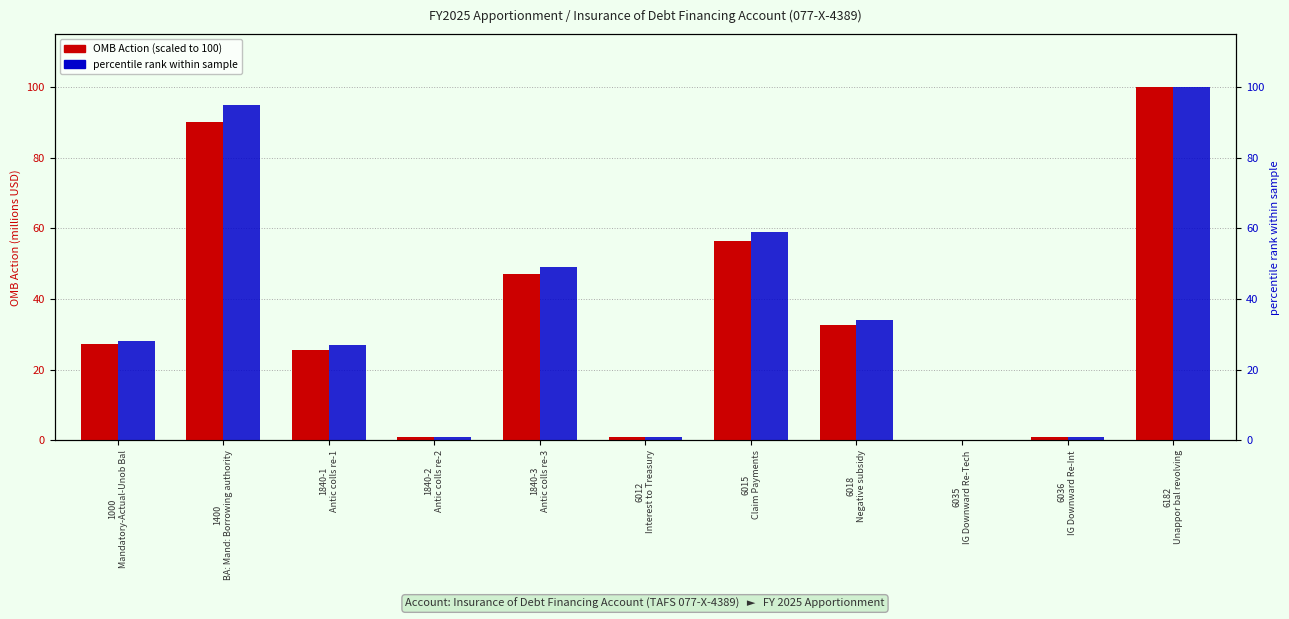

Reading left to right, what are all the values shown in this chart?

OMB Action (scaled): 1000
Mandatory-Actual-Unob Bal=27.2	1400
BA: Mand: Borrowing authority=90.2	1840-1
Antic colls re-1=25.5	1840-2
Antic colls re-2=1.1	1840-3
Antic colls re-3=47.0	6012
Interest to Treasury=1.1	6015
Claim Payments=56.5	6018
Negative subsidy=32.5	6035
IG Downward Re-Tech=0.0	6036
IG Downward Re-Int=0.8	6182
Unappor bal revolving=100.0
percentile rank within sample: 1000
Mandatory-Actual-Unob Bal=28.0	1400
BA: Mand: Borrowing authority=95.0	1840-1
Antic colls re-1=27.0	1840-2
Antic colls re-2=1.0	1840-3
Antic colls re-3=49.0	6012
Interest to Treasury=1.0	6015
Claim Payments=59.0	6018
Negative subsidy=34.0	6035
IG Downward Re-Tech=0.0	6036
IG Downward Re-Int=1.0	6182
Unappor bal revolving=100.0